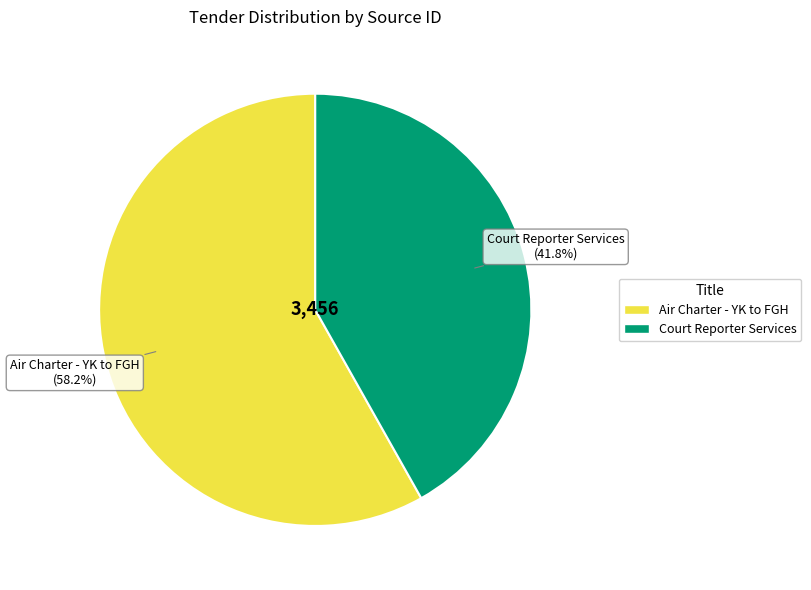

What percentage is the Court Reporter Services slice, to the nearest percent?

42%